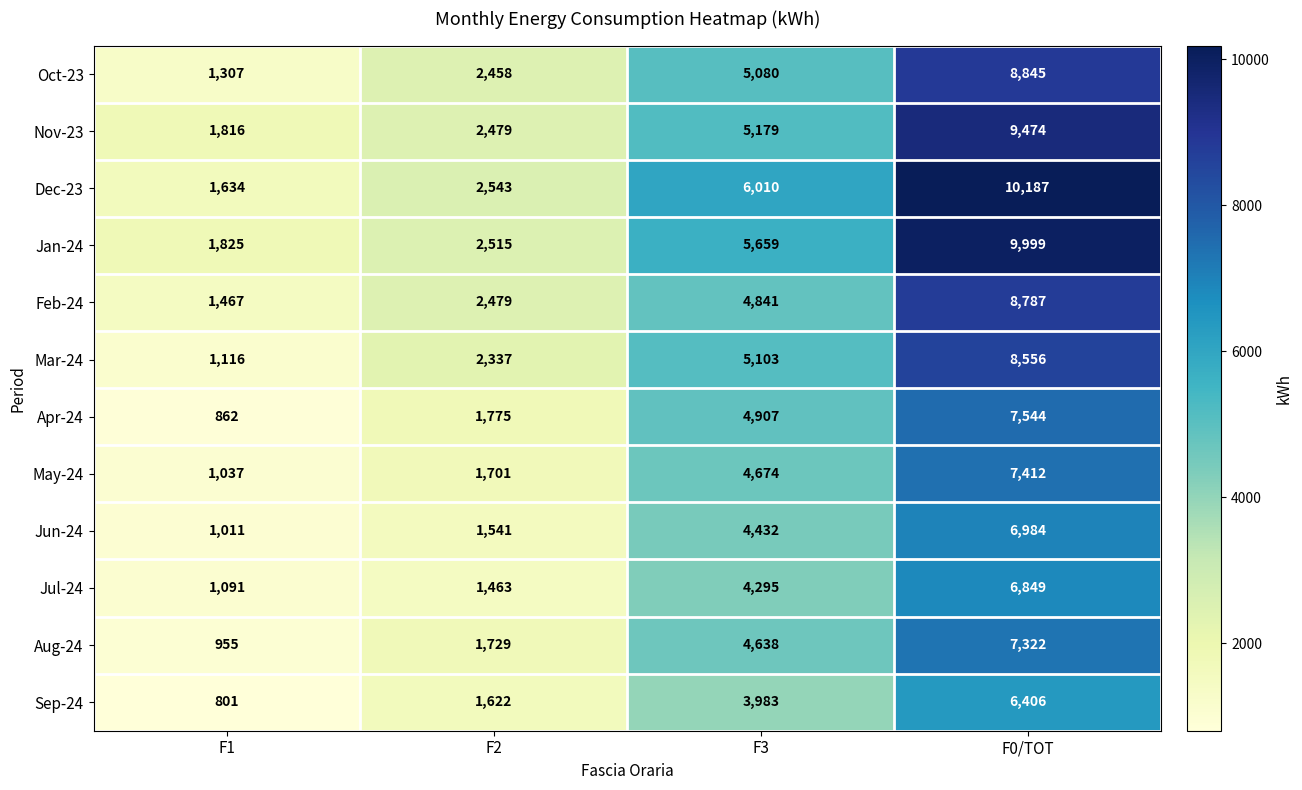

The Apr-24 series shows 4907 at F3. True or false?

True